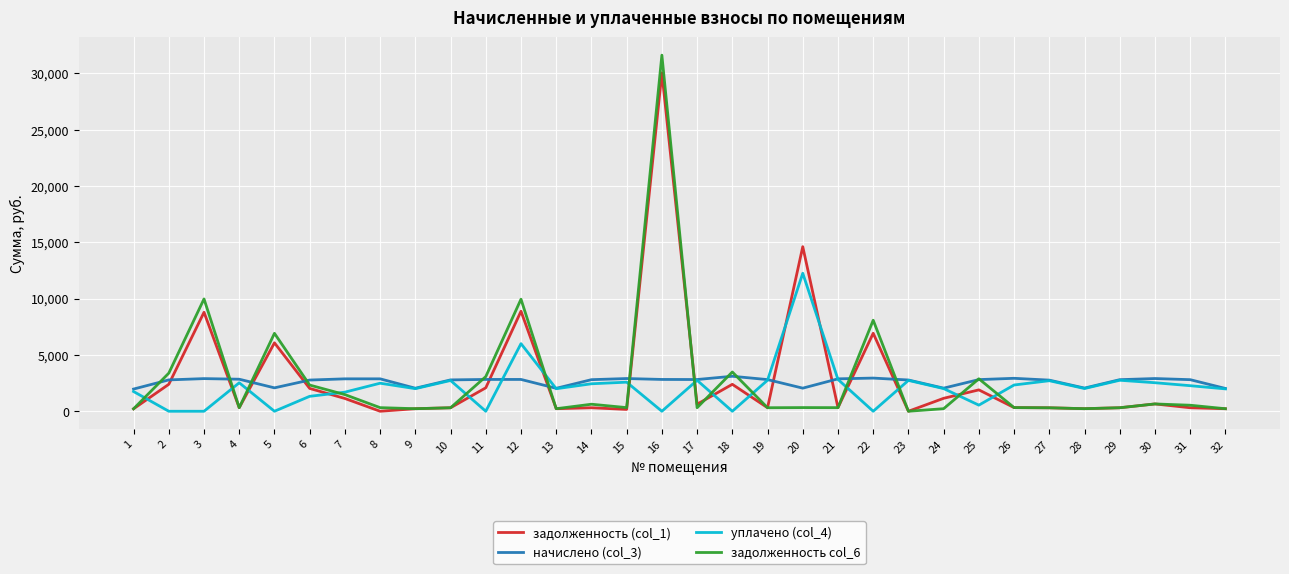

Which series has the largest range (max minus min)?

задолженность col_6